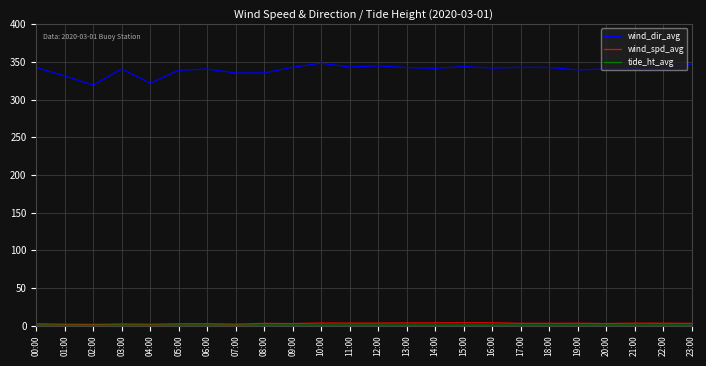

What is the maximum value shown in the chart?

348.3